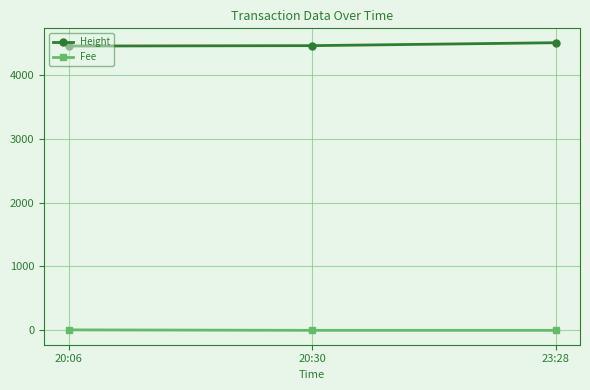

At 23:28, list the series in order from smallest to largest.

Fee, Height